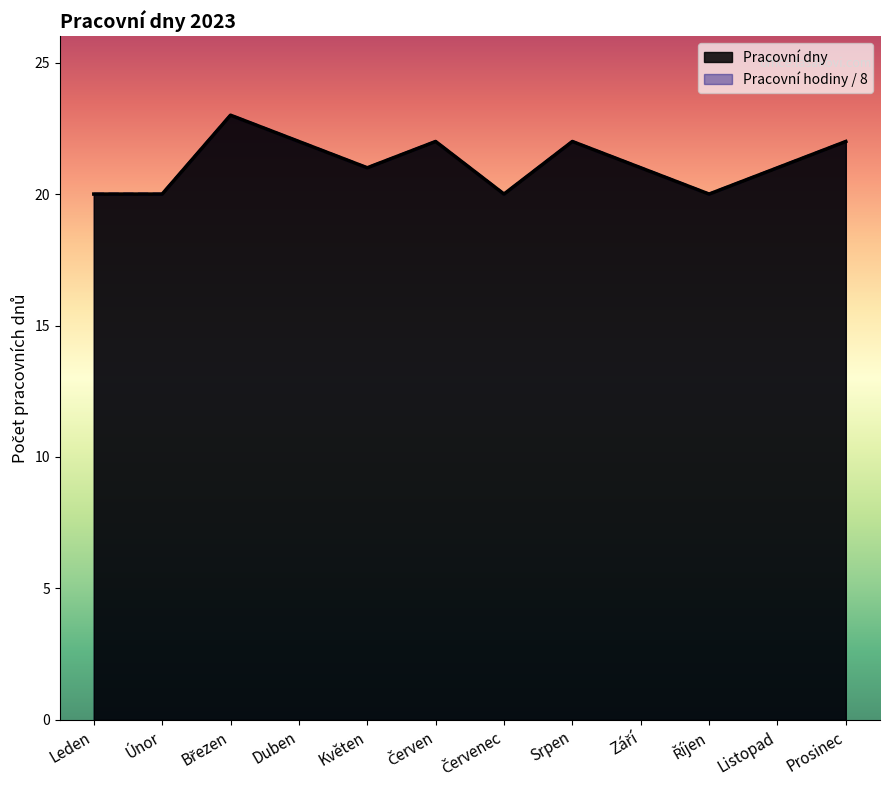

What is the value of the 4th point from the left?

22